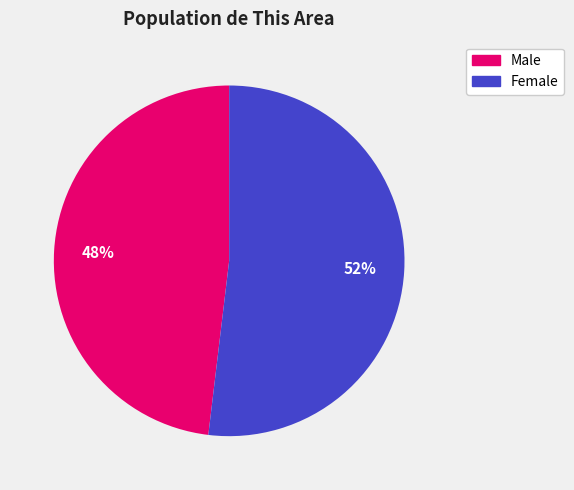

Count the number of slices in the pie.

2